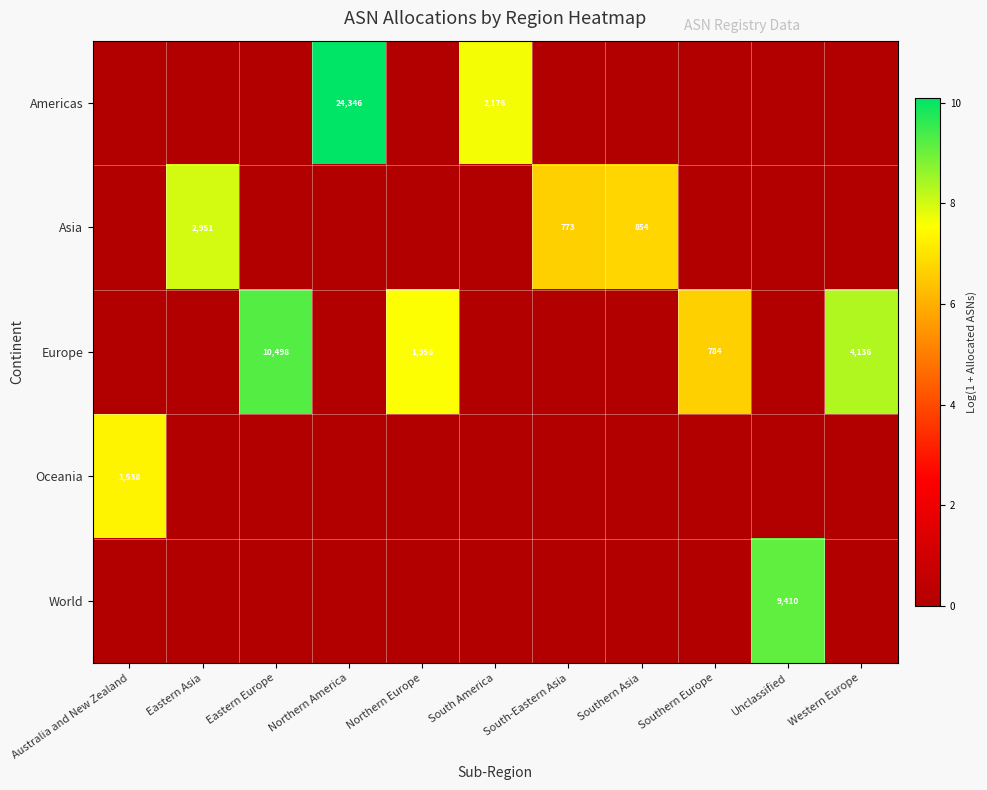

The Europe series shows 808 at Northern Europe. True or false?

False